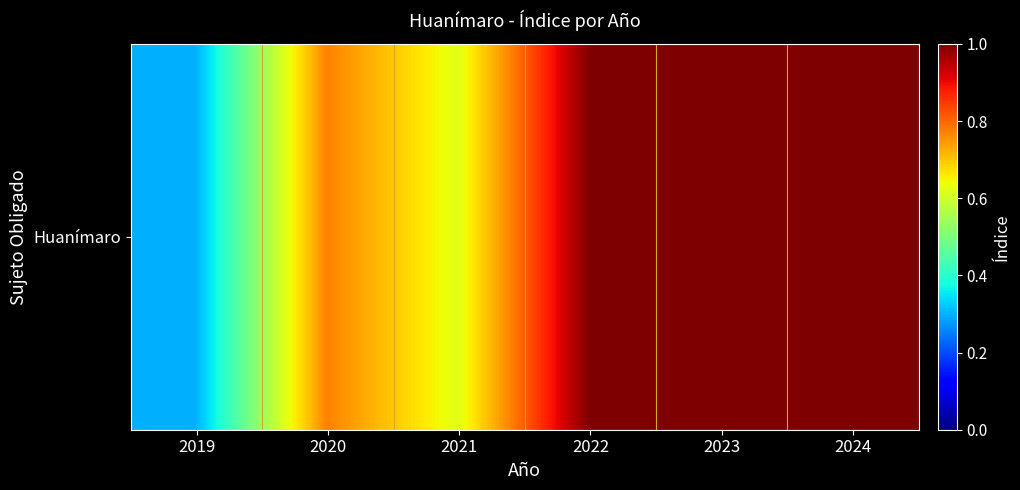

The value at 2020 is 1.3. True or false?

False